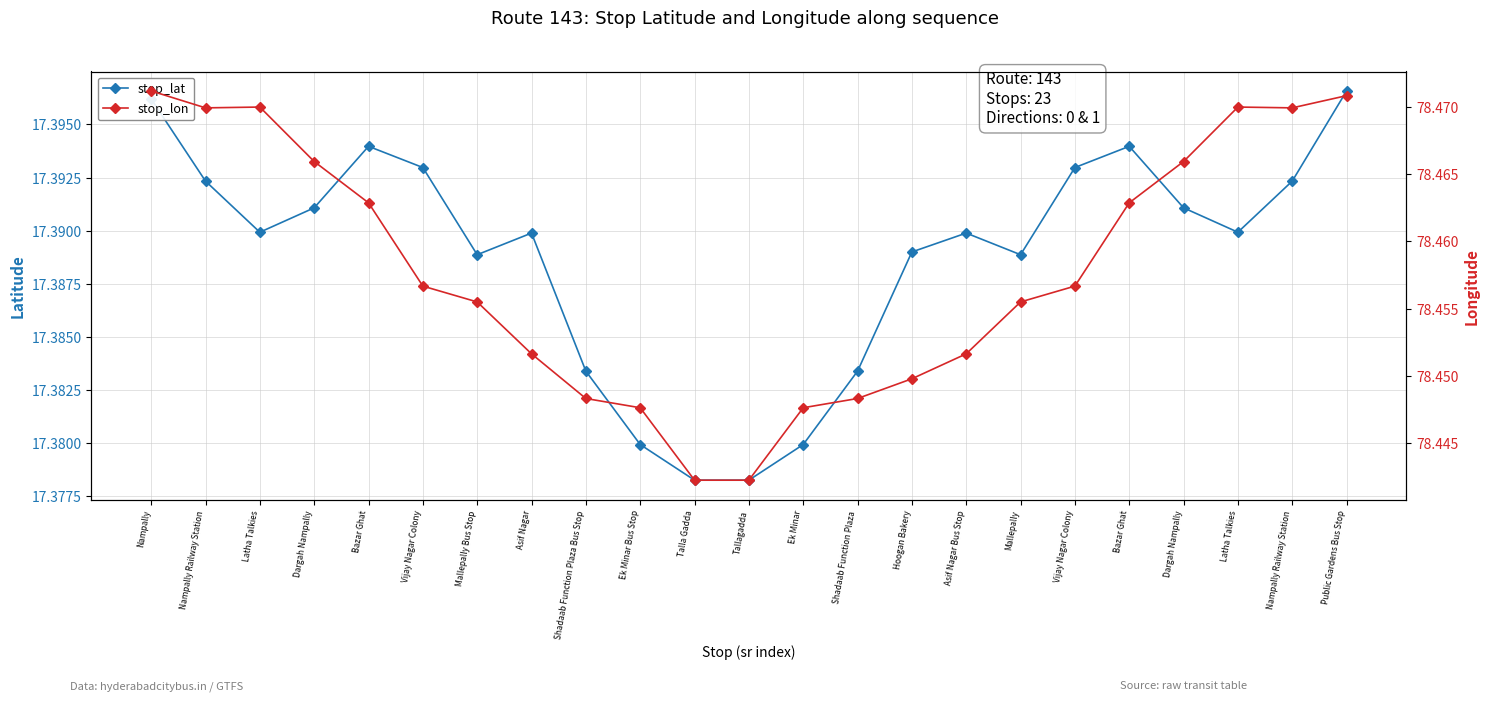

List the series in order of their overall mean, highest first.

stop_lon, stop_lat